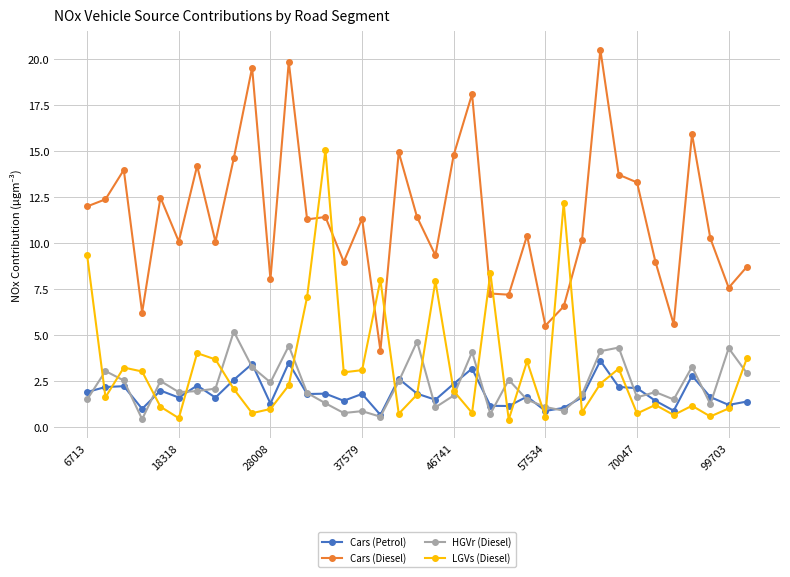

Which series has the largest total across all categories?

Cars (Diesel)